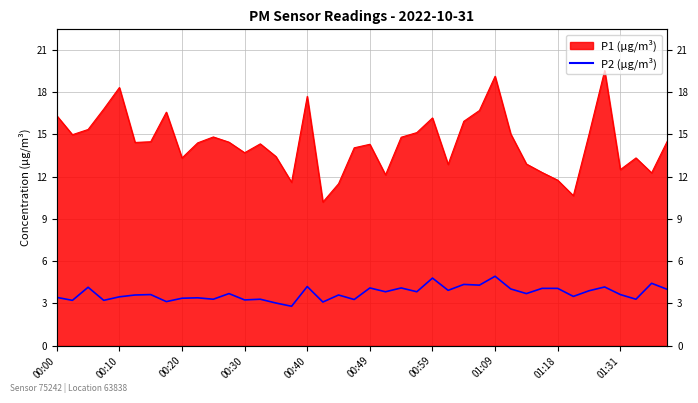

How many data points does each series have?

40